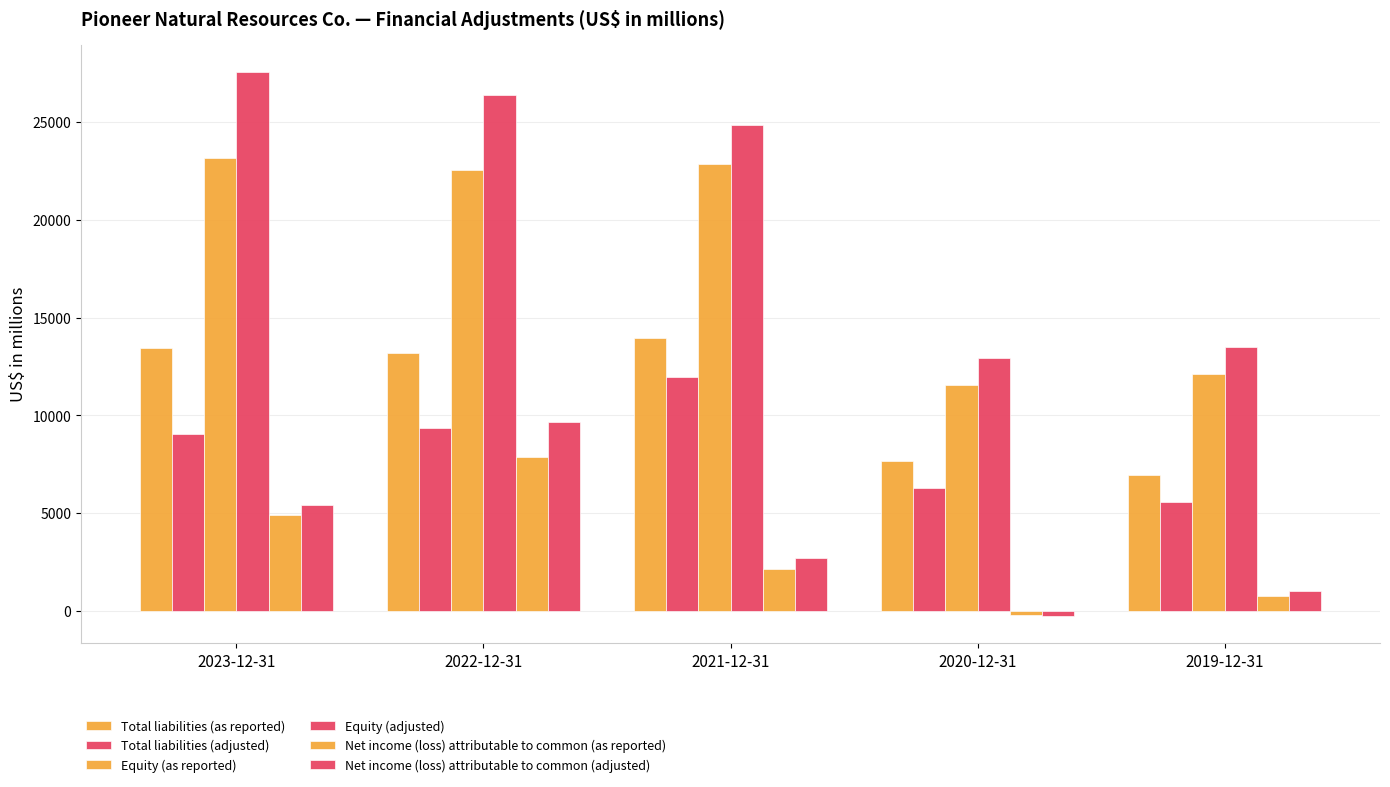

Does the chart contain any negative values?

Yes